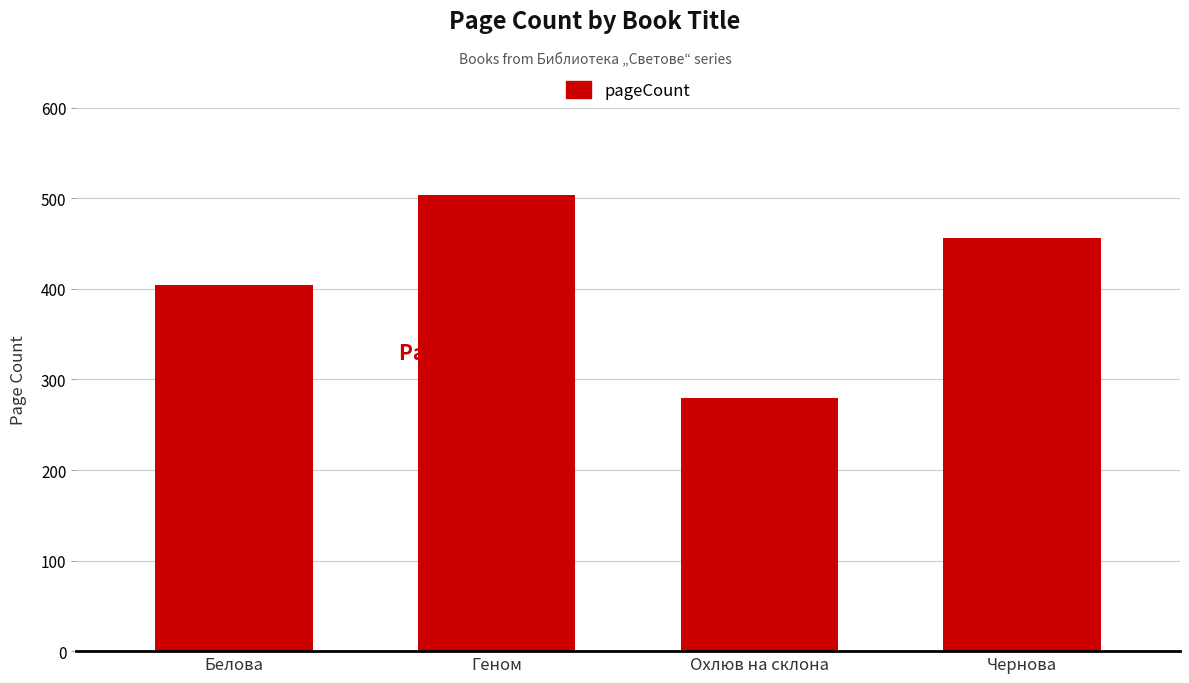

What is the minimum value shown in the chart?

280